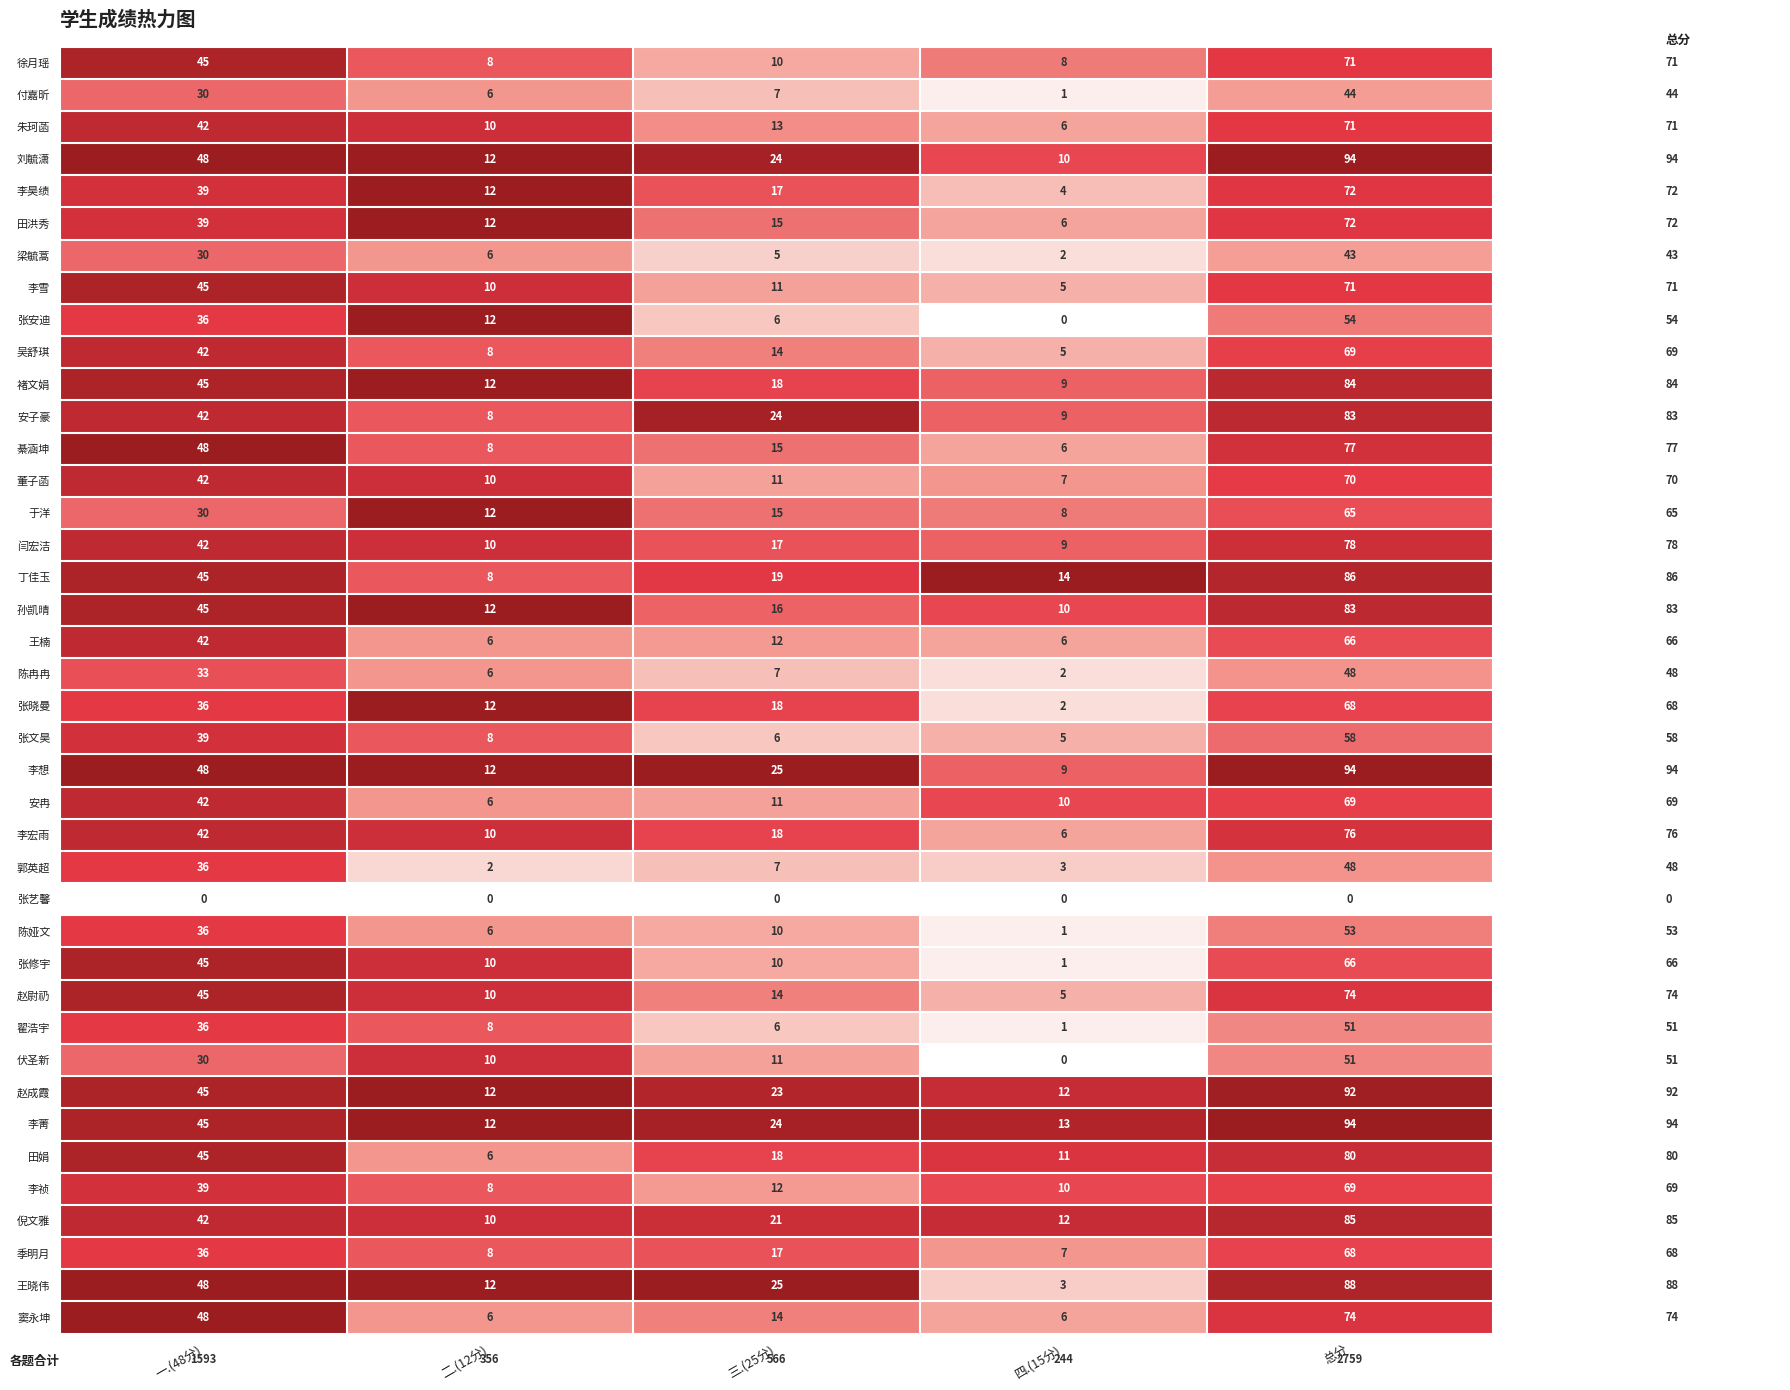

What value does the 张安迪 series have at 总分?

54